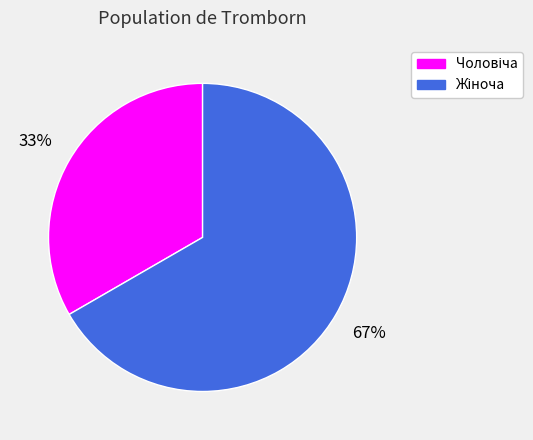

Is there any slice that represents more than half of the pie?

Yes